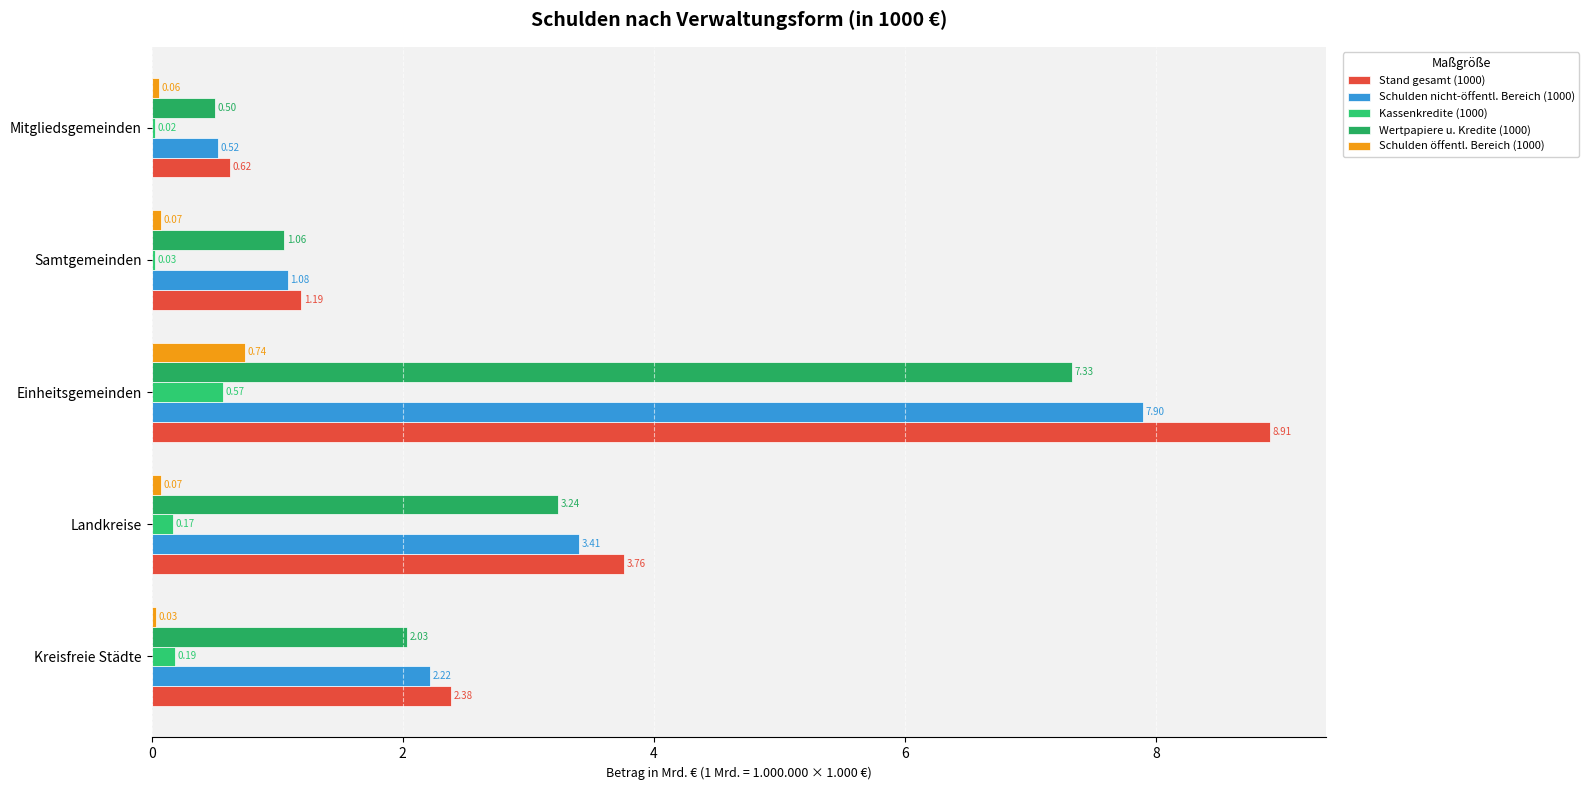

Count the number of categories in the chart.

5